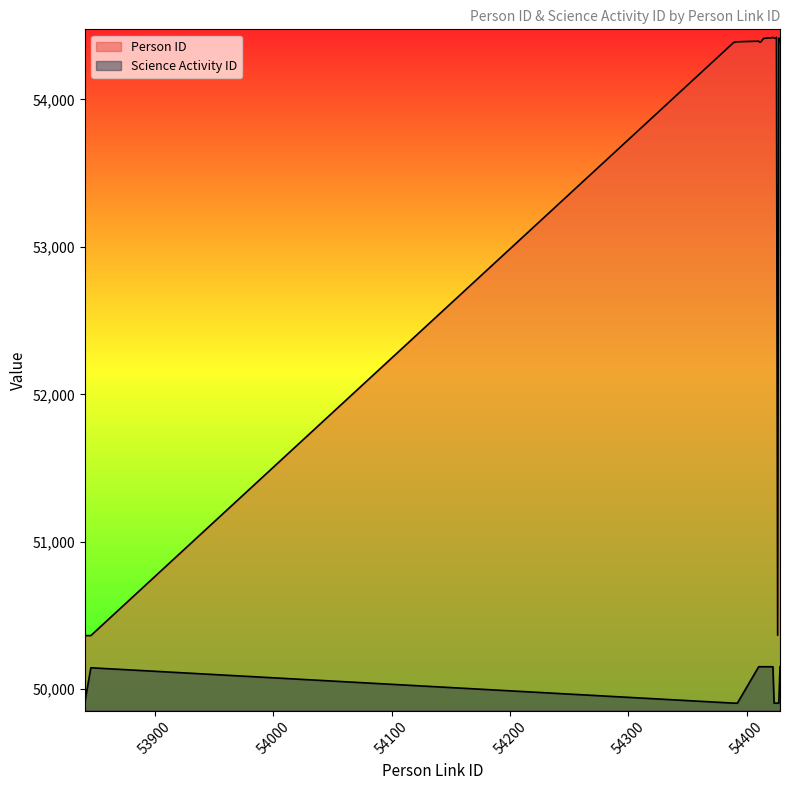

What is the smallest value displayed?

49906